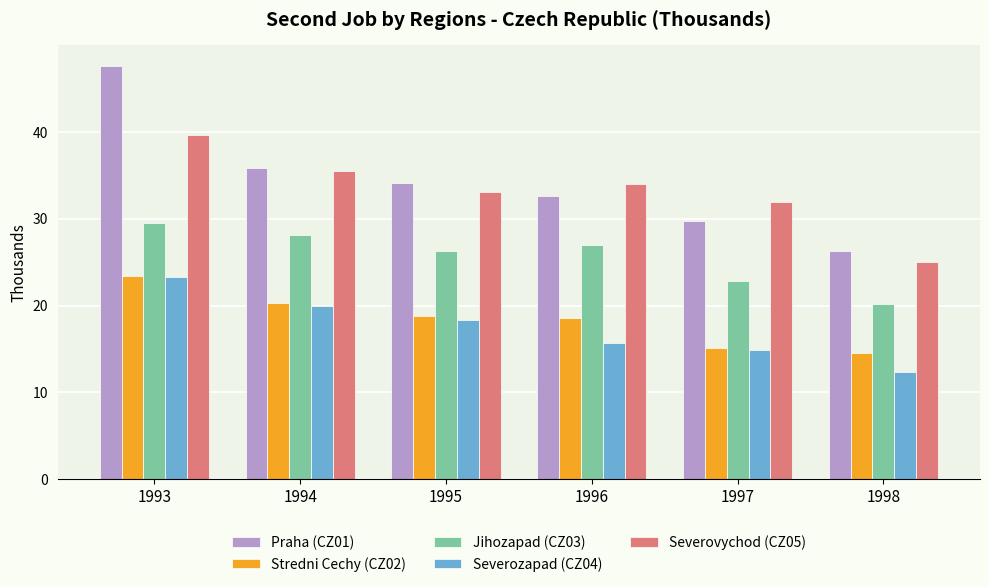

How many data points in Praha (CZ01) are less than 34?

3